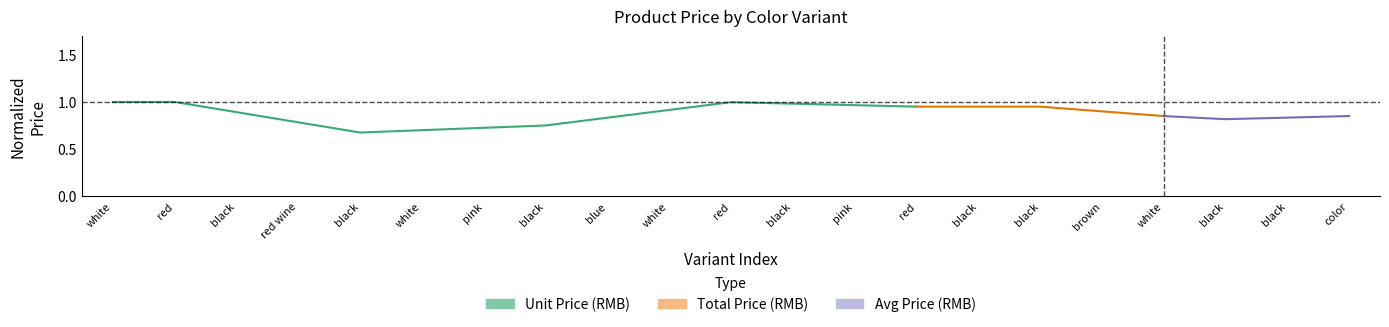

At which category does the chart reach its peak across all series?

white